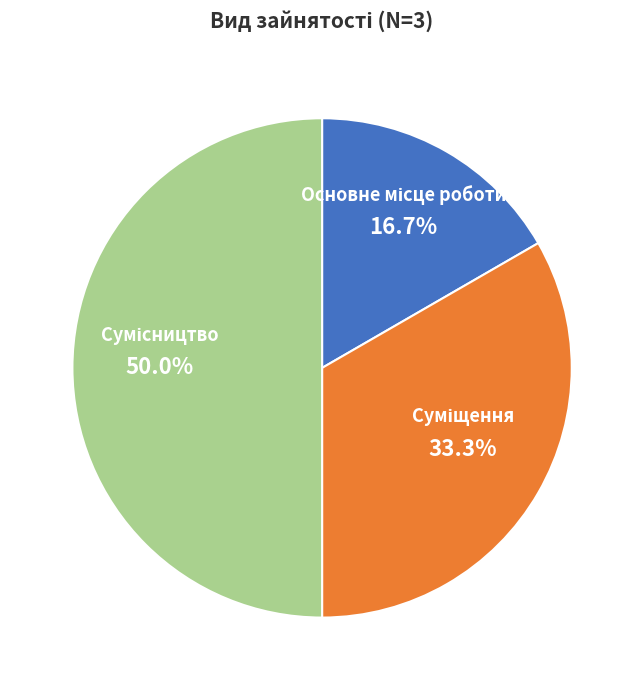

How many segments does this pie chart have?

3